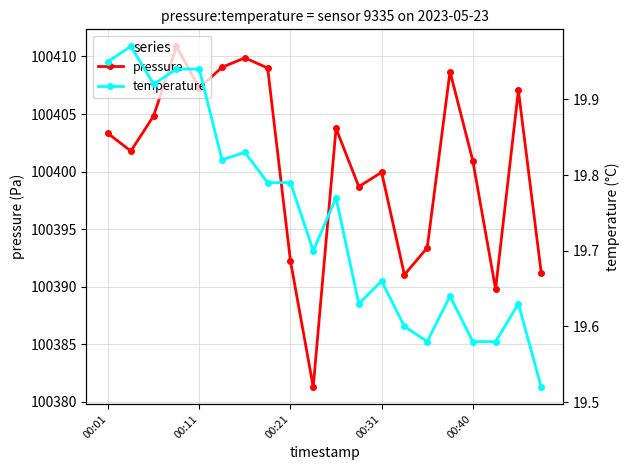

True or false: temperature and pressure intersect in this chart.

False